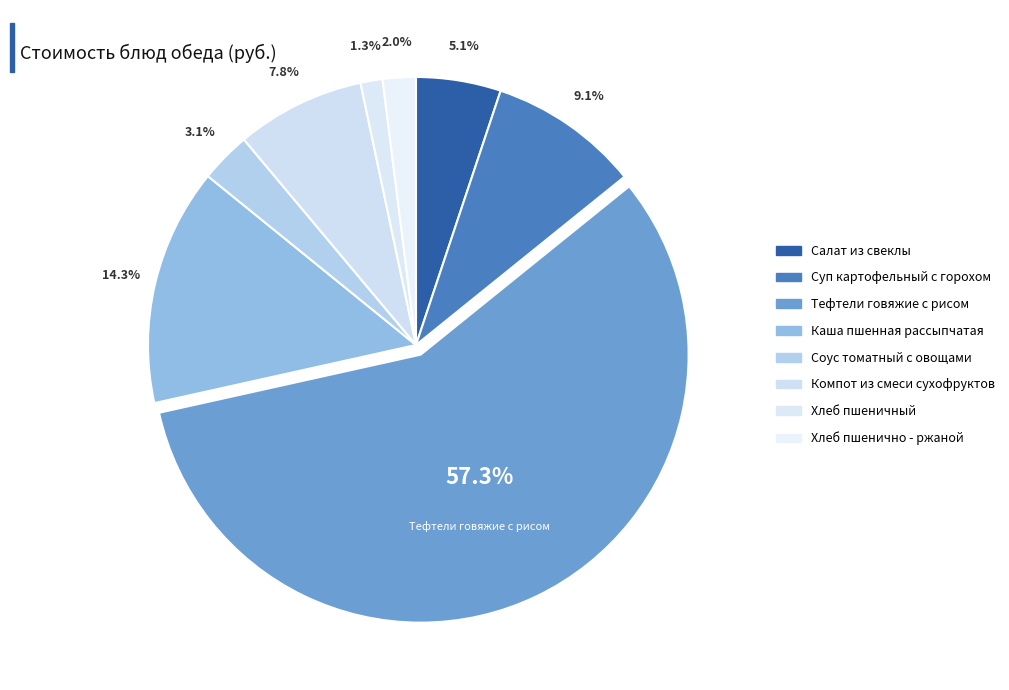

To the nearest percent, what is the difference between the largest and smallest slice percentages?

56%